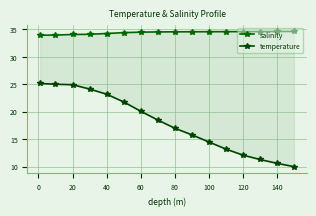

What is the difference between the maximum and second lowest values in the temperature series?

14.6